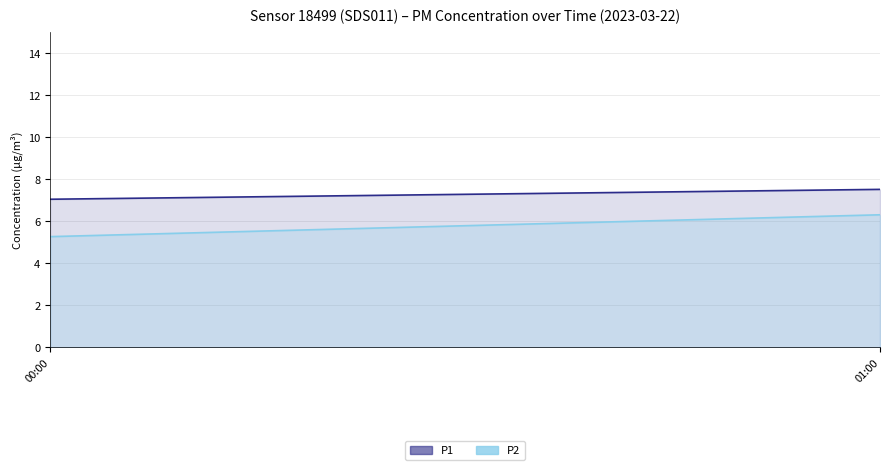

Which series has the largest total across all categories?

P1